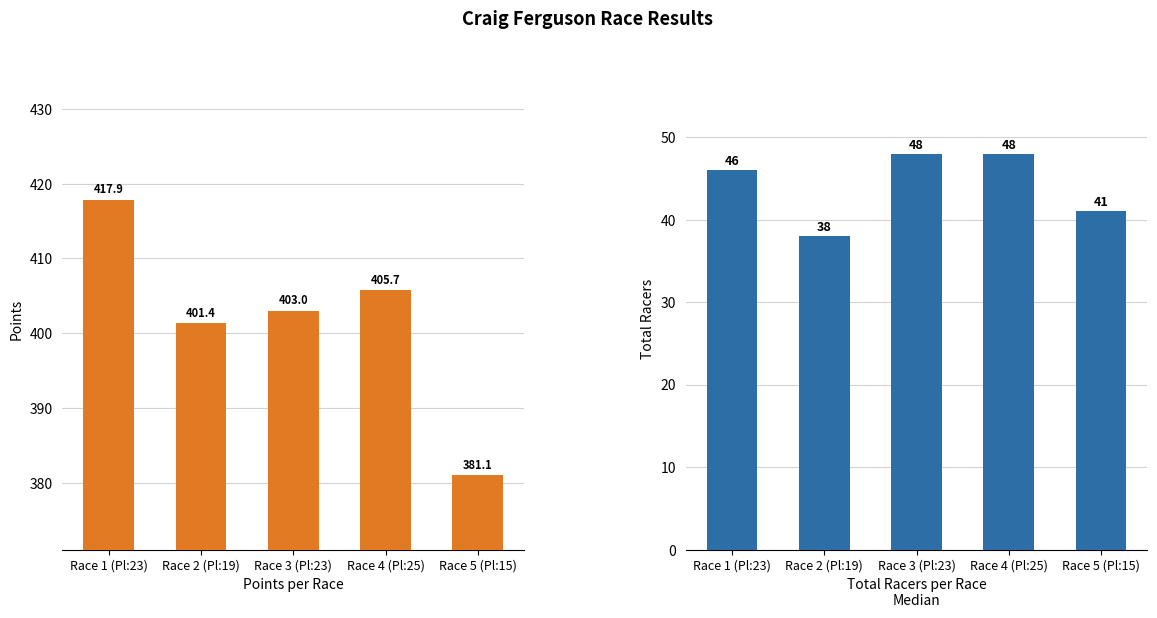

Which series has the largest range (max minus min)?

Points